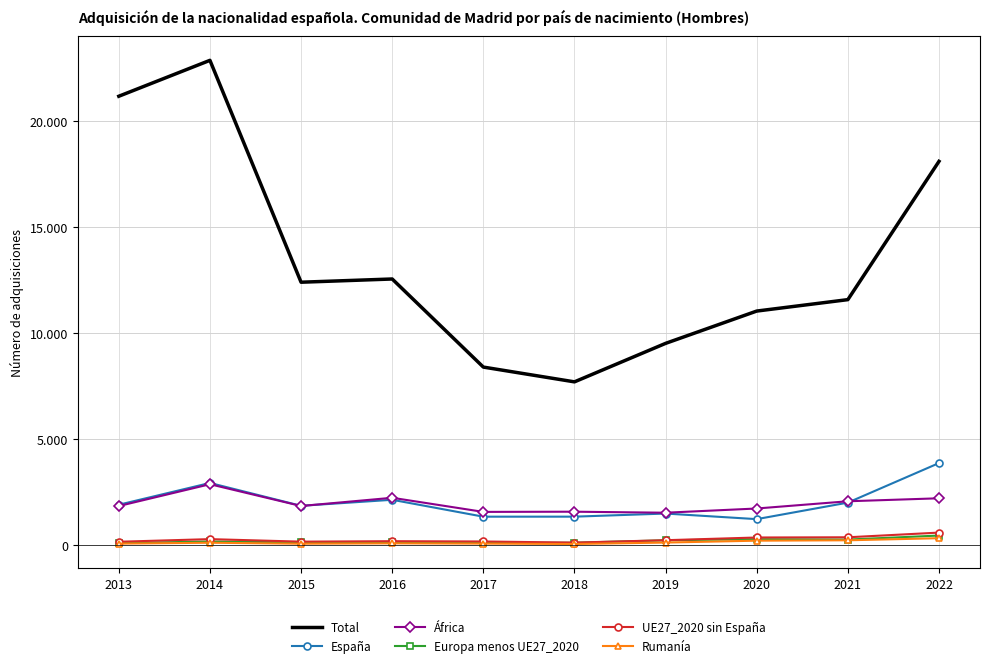

What are all the series names shown in the legend?

Total, España, África, Europa menos UE27_2020, UE27_2020 sin España, Rumanía